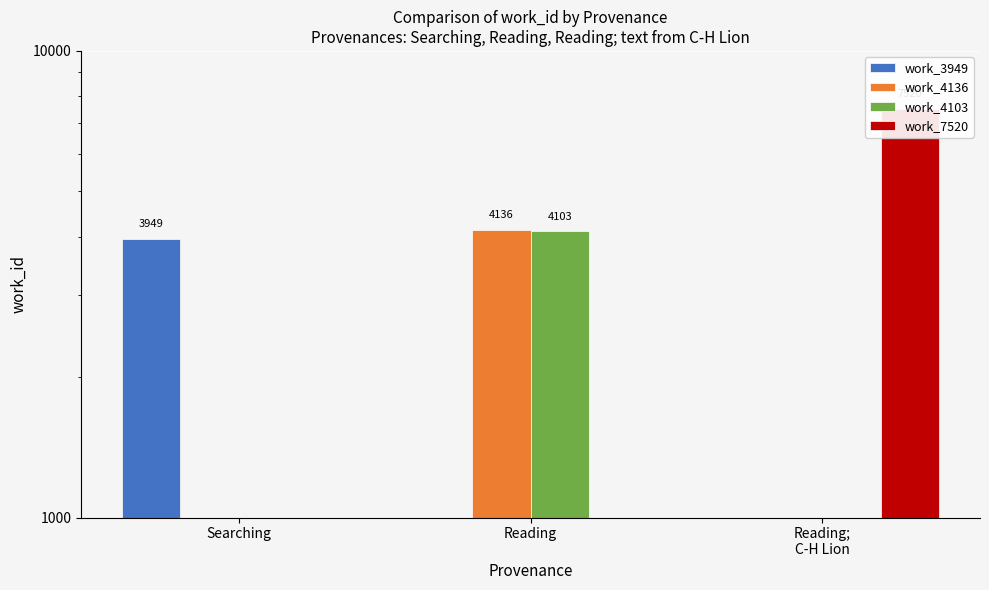

Between Searching and Reading;
C-H Lion, which series saw the biggest shift?

work_7520